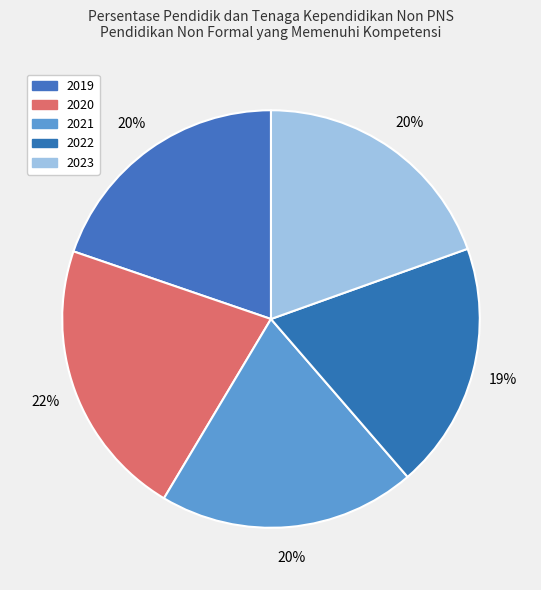

To the nearest percent, what percentage of the pie is 2019?

20%